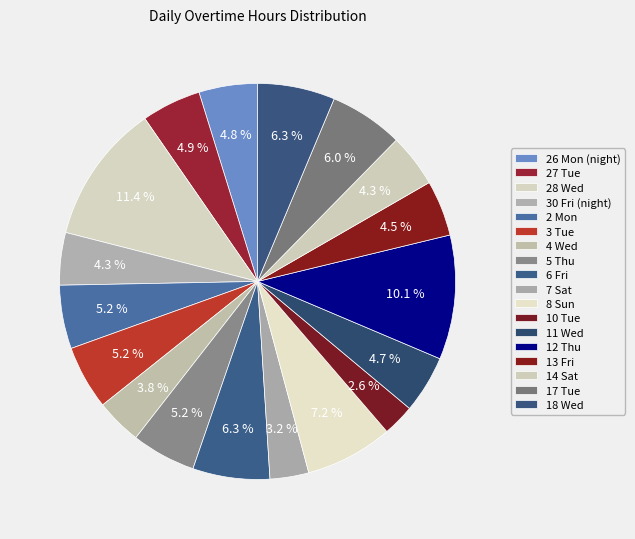

How many segments does this pie chart have?

18